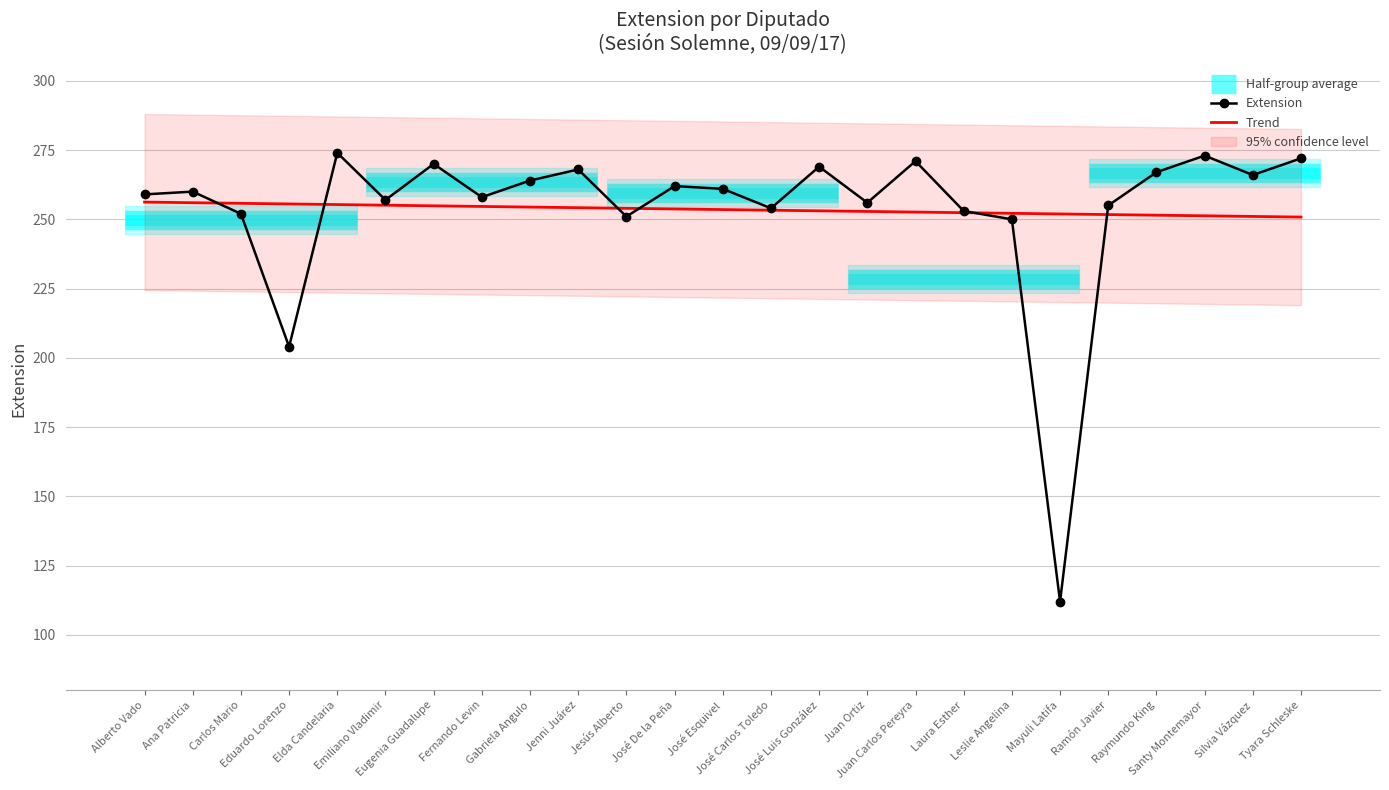

What is the average value of the Trend series?

253.5